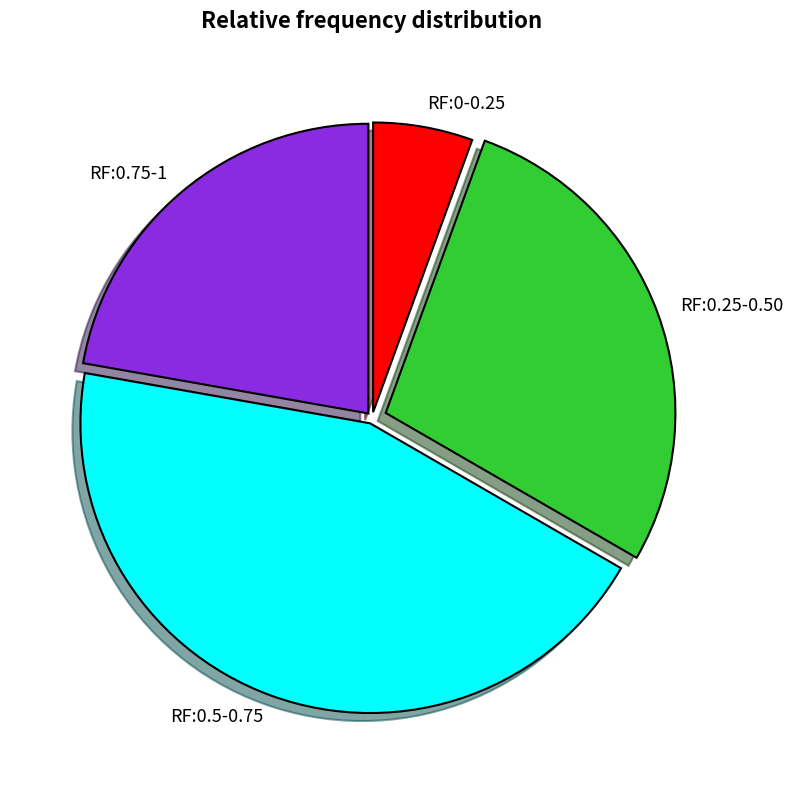

Approximately how many times larger is the value at RF:0-0.25 compared to RF:0.75-1?

0.3